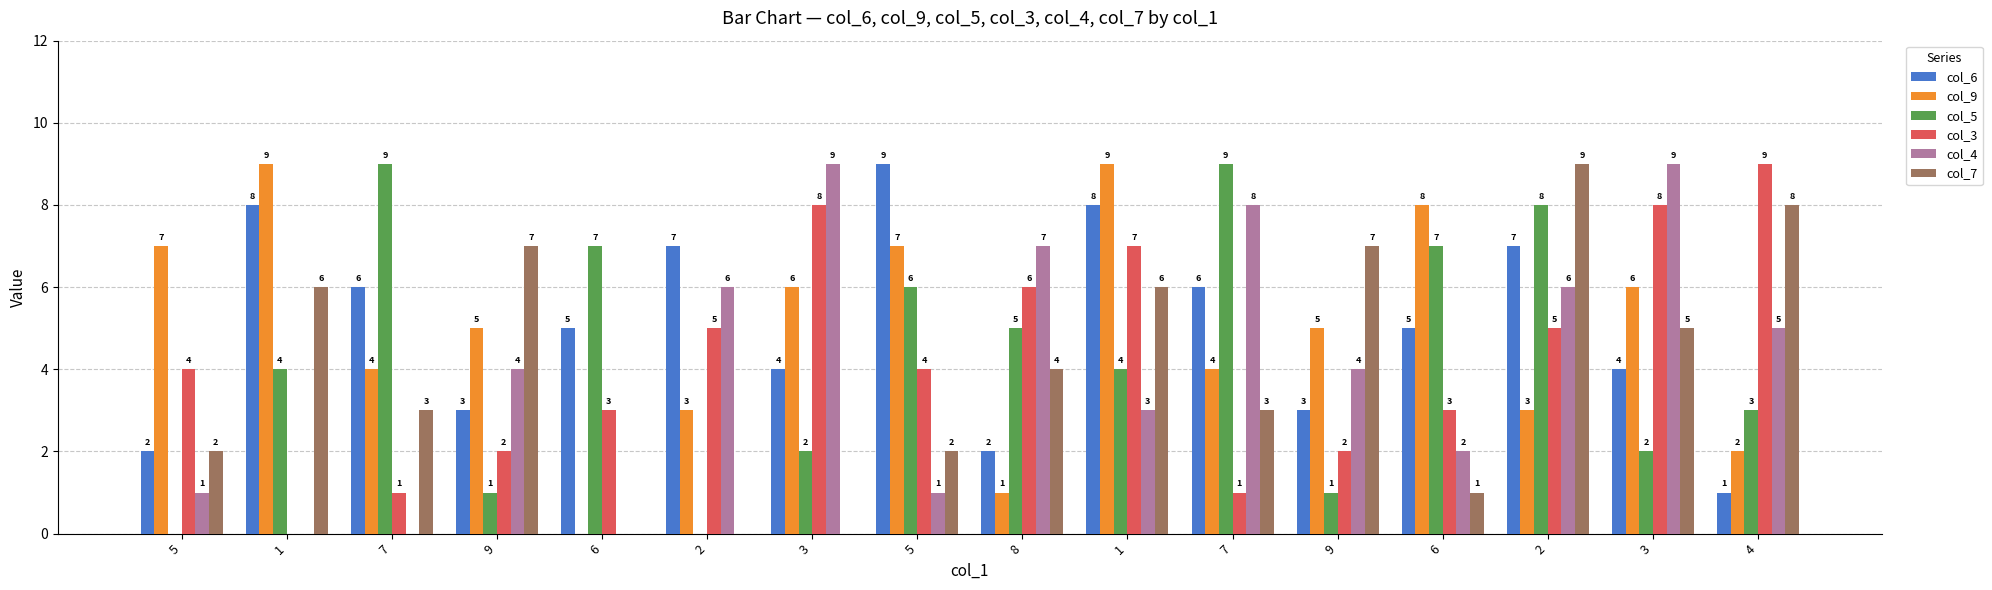

What is the difference between the highest and lowest values at 4?

8